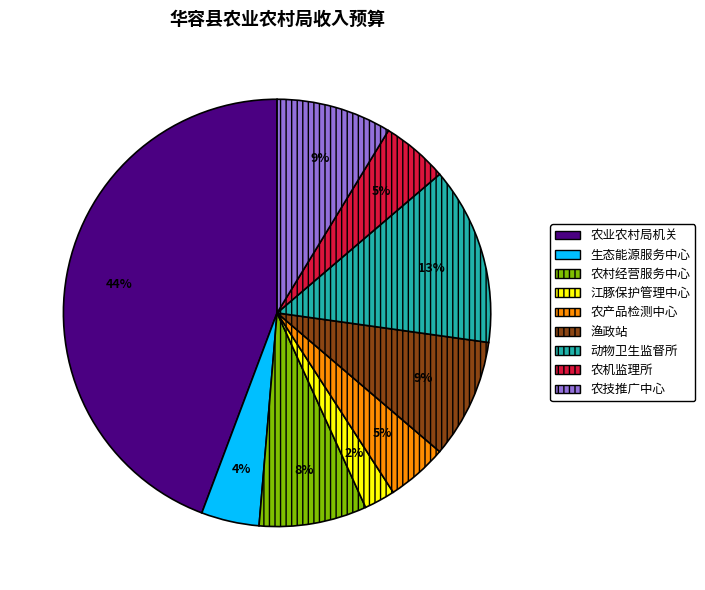

What is the largest slice in the pie chart?

农业农村局机关